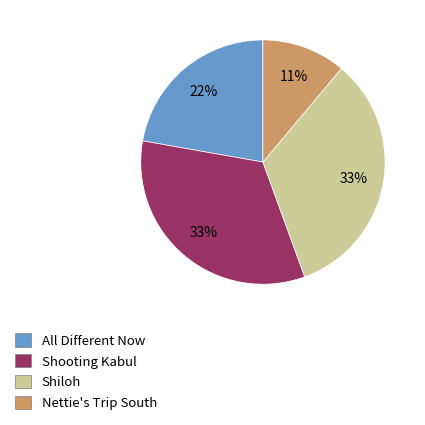

To the nearest percent, what is the difference between the Nettie's Trip South and Shiloh slice percentages?

22%